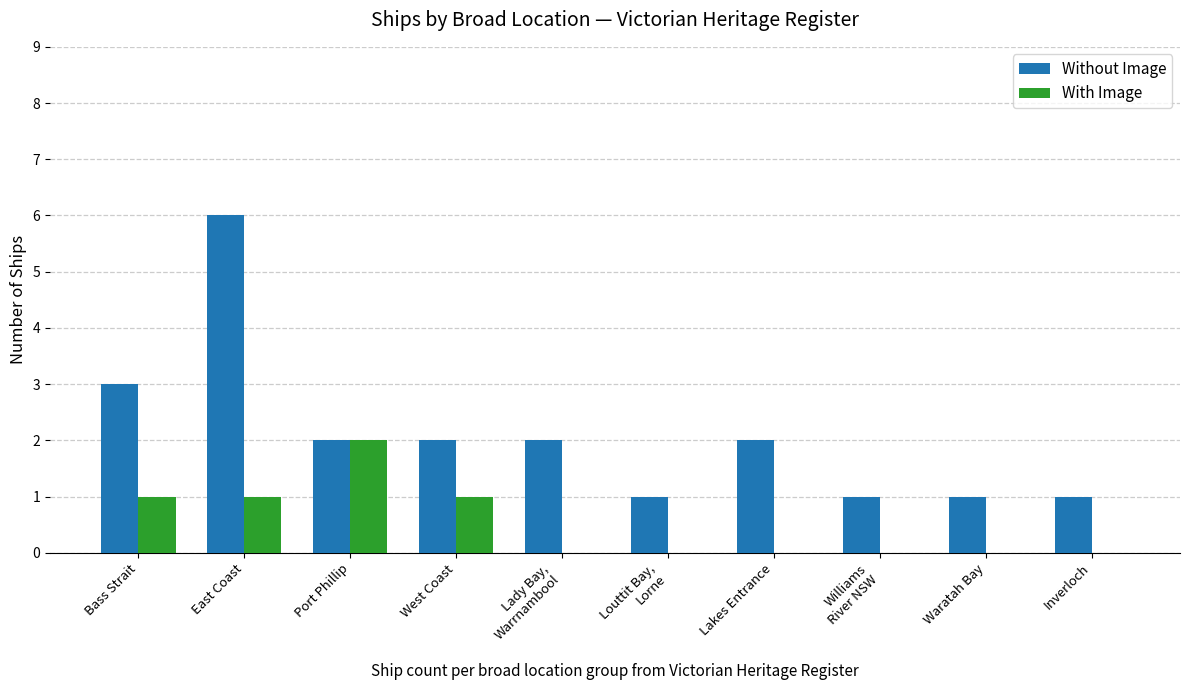

True or false: Without Image has a value of 1 at Waratah Bay.

True